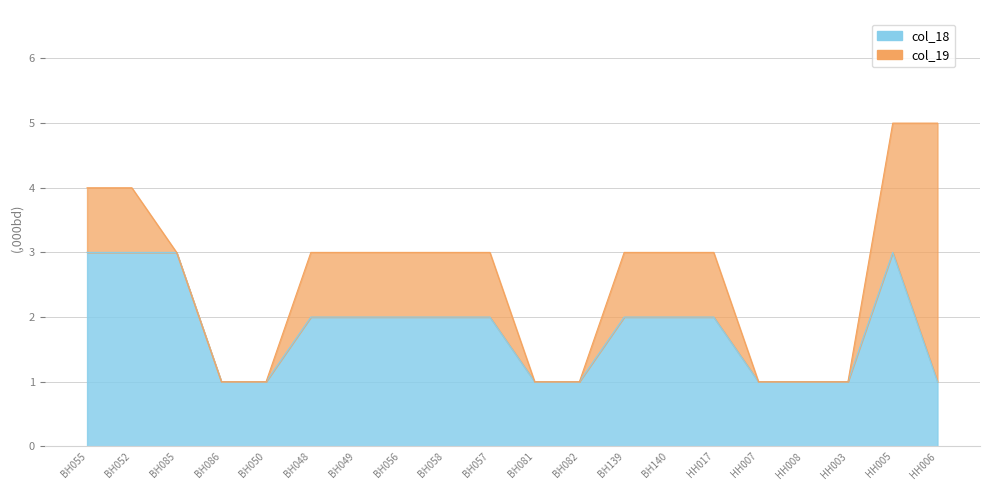

What is the difference between the maximum and minimum values?

2